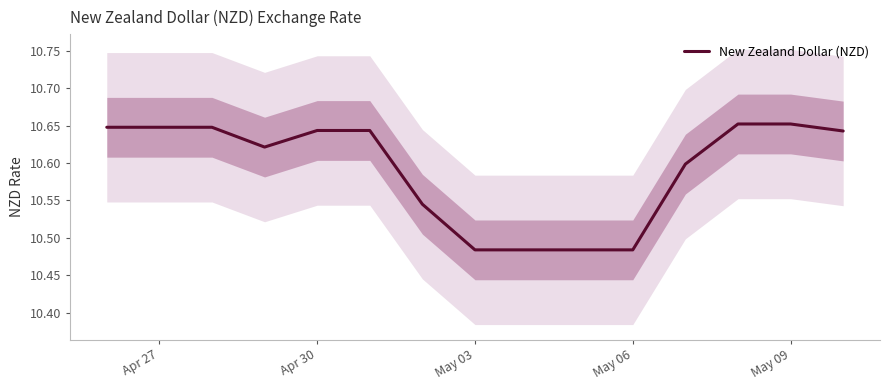

True or false: New Zealand Dollar (NZD) has a value of 2.2 at May 09.

False